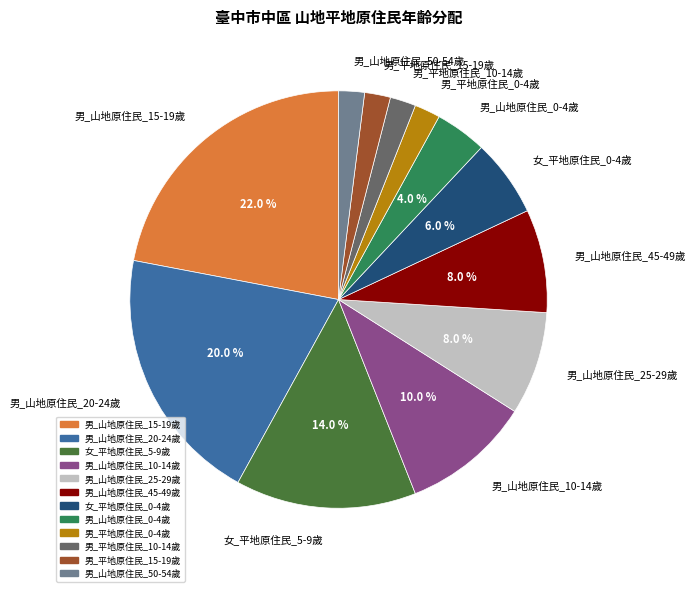

What portion of the pie excludes 男_山地原住民_15-19歲?

78.0%